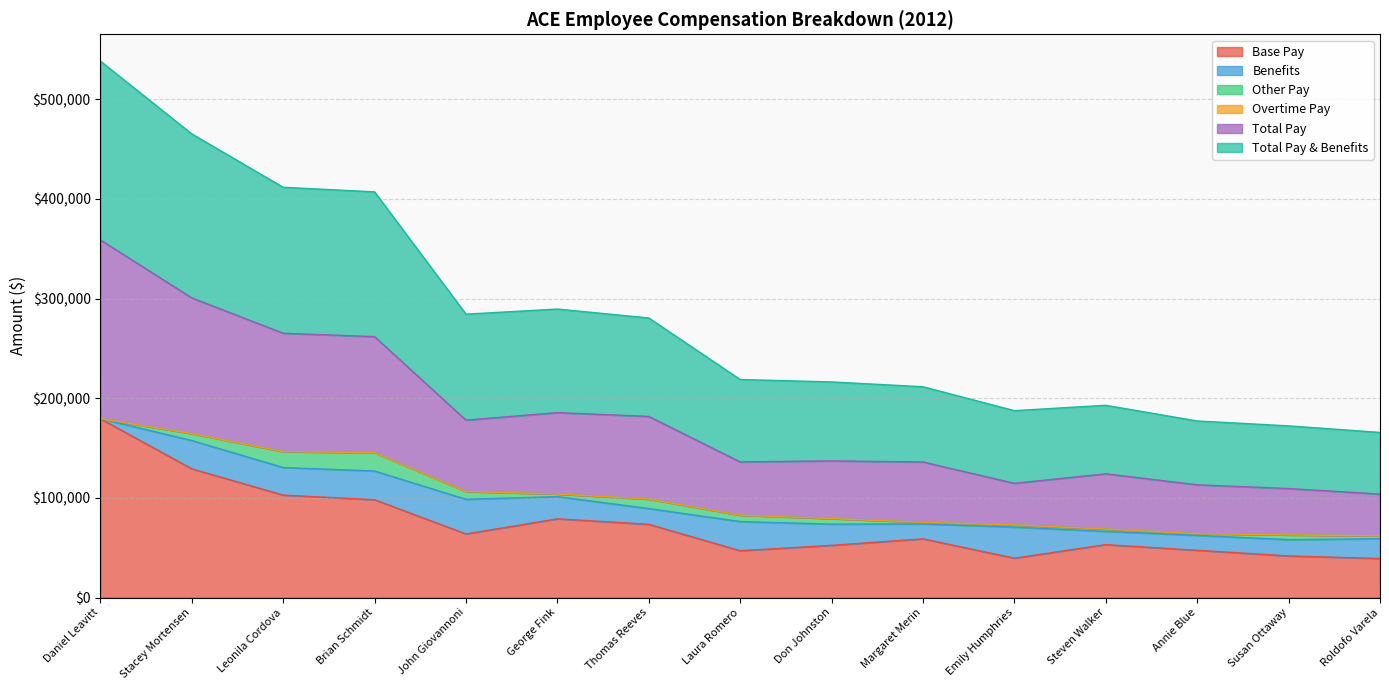

How many lines are shown in the chart?

6